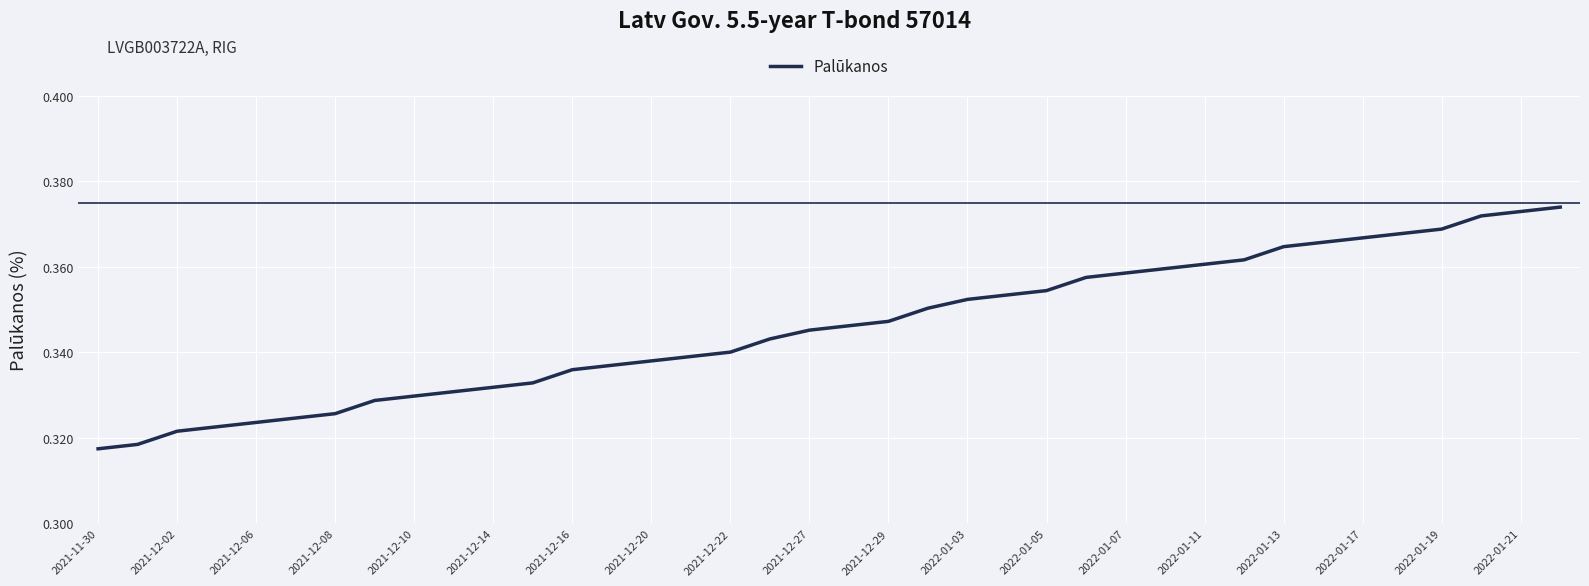

Reading left to right, what are all the values shown in this chart?

0.3	0.3	0.3	0.3	0.3	0.3	0.3	0.3	0.3	0.3	0.3	0.3	0.3	0.3	0.3	0.3	0.3	0.3	0.3	0.3	0.3	0.4	0.4	0.4	0.4	0.4	0.4	0.4	0.4	0.4	0.4	0.4	0.4	0.4	0.4	0.4	0.4	0.4